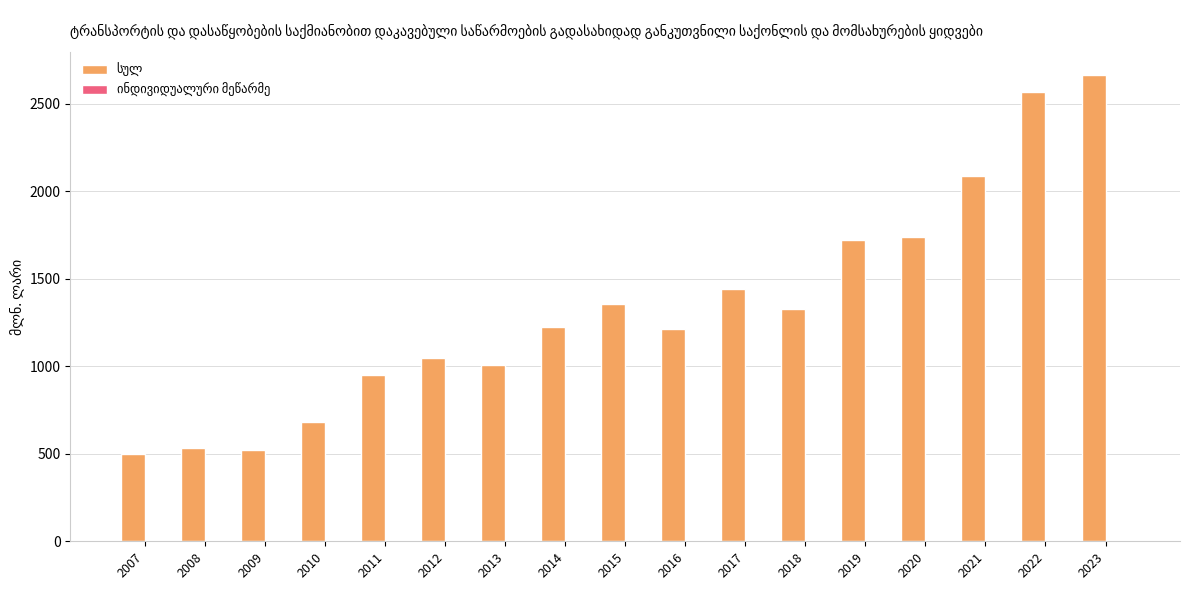

What is the greatest value displayed?

2665.7